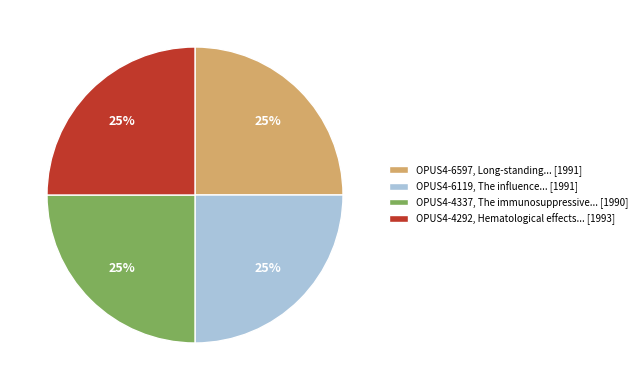

True or false: OPUS4-6119, The influence... [1991] accounts for 15% of the total.

False